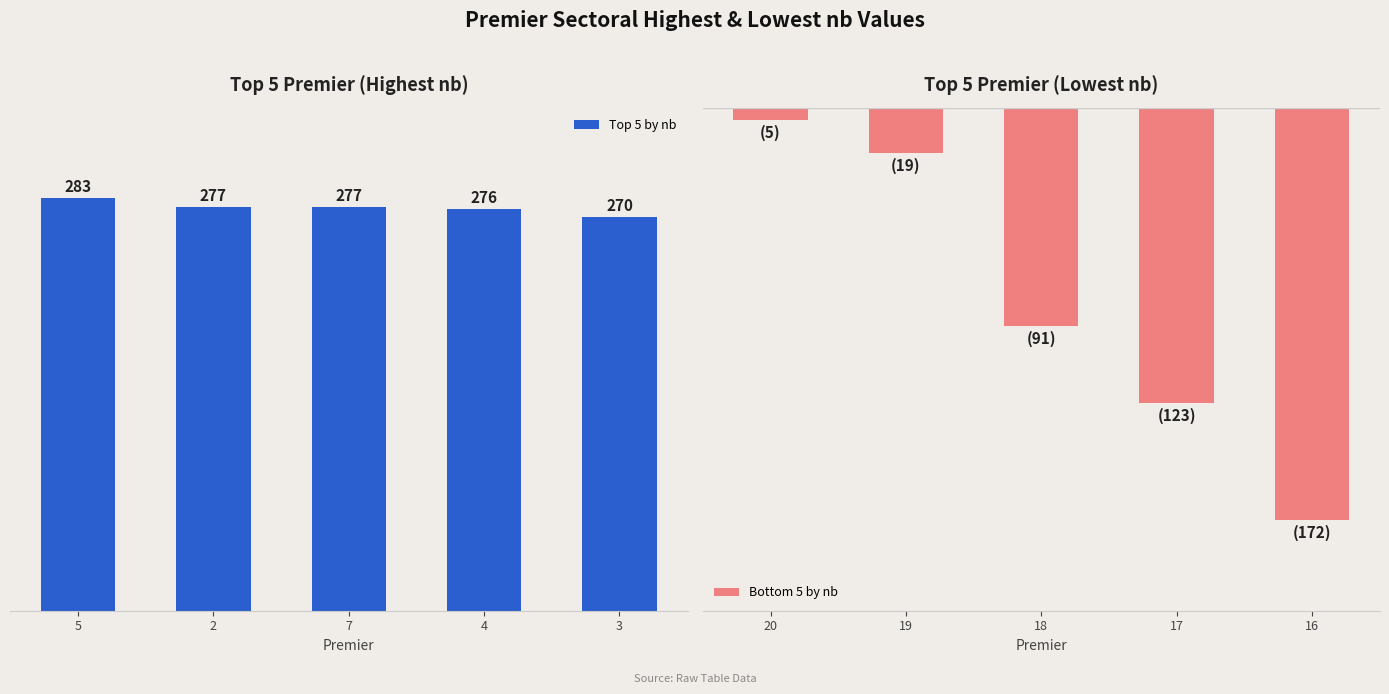

Rank the series at 3 from highest to lowest value.

Top 5 by nb, Bottom 5 by nb